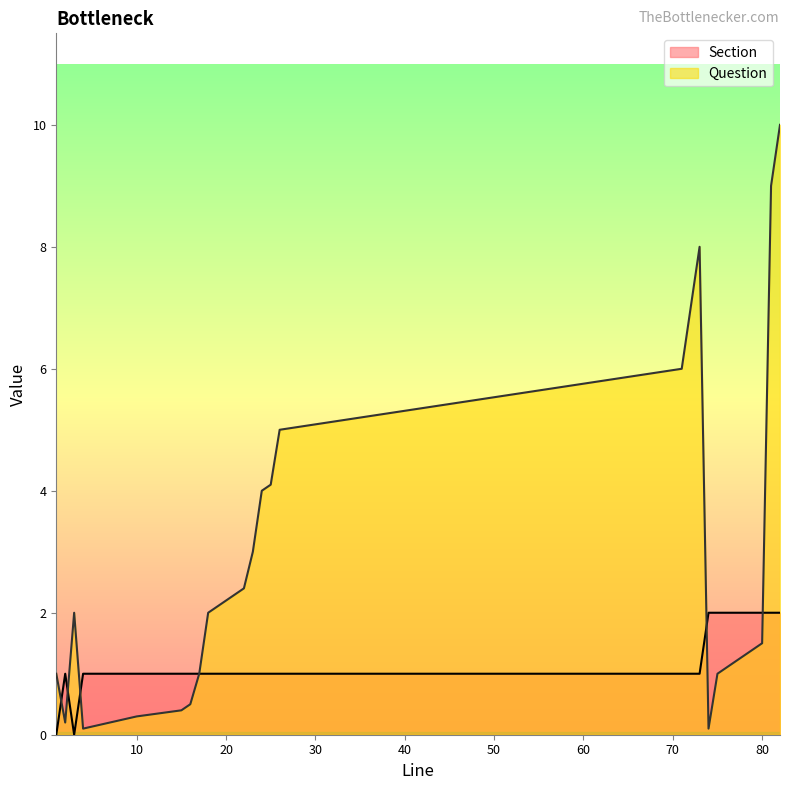

What is the change in value from 21 to 82?

+7.7